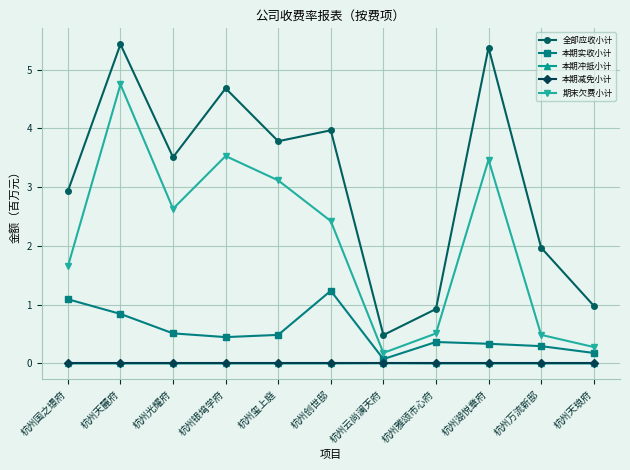

True or false: 全部应收小计 and 本期减免小计 intersect in this chart.

False